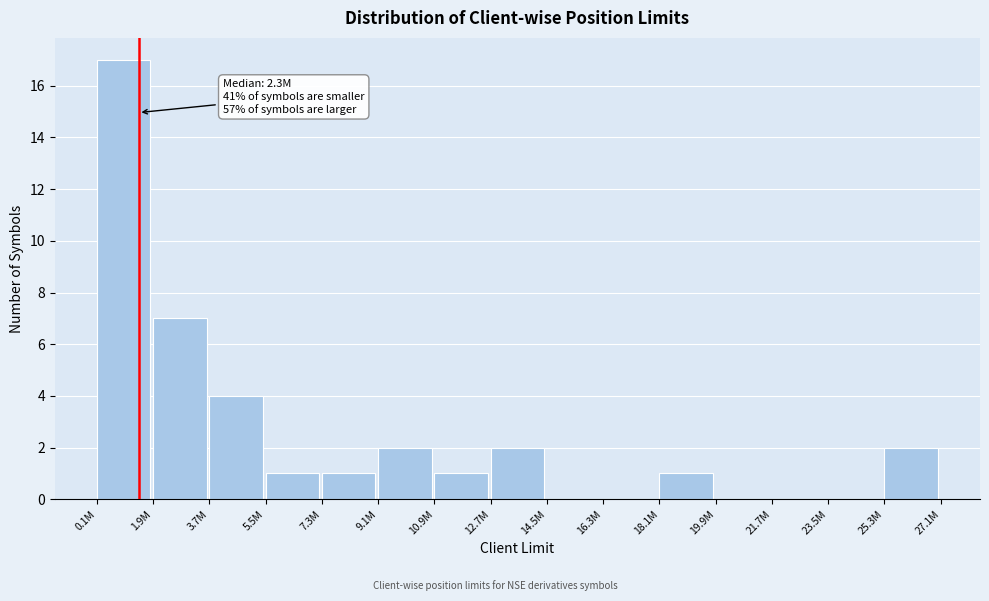

Reading right to left, list all the values displayed in this chart.

25.3M=2	23.5M=0	21.7M=0	19.9M=0	18.1M=1	16.3M=0	14.5M=0	12.7M=2	10.9M=1	9.1M=2	7.3M=1	5.5M=1	3.7M=4	1.9M=7	0.1M=17